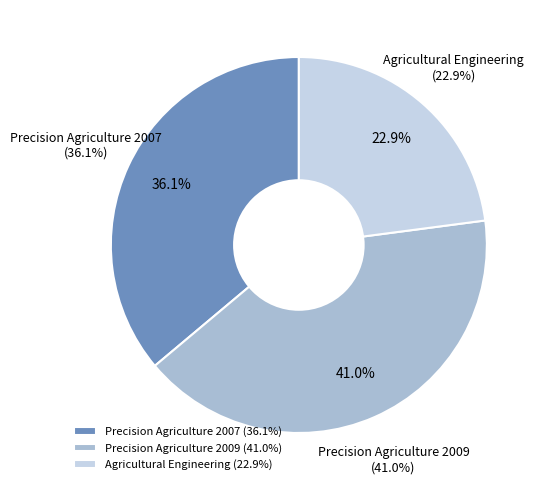

True or false: Agricultural Engineering accounts for 23% of the total.

True